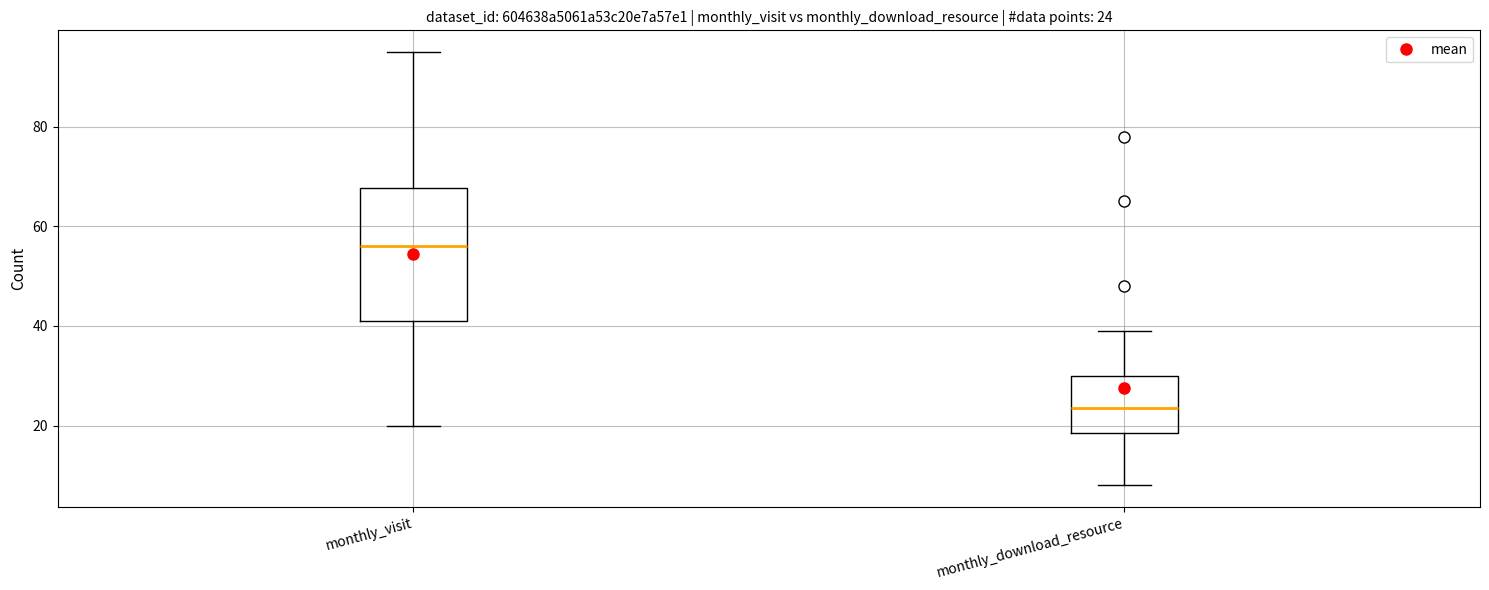

Which box has the lowest median line?

monthly_download_resource